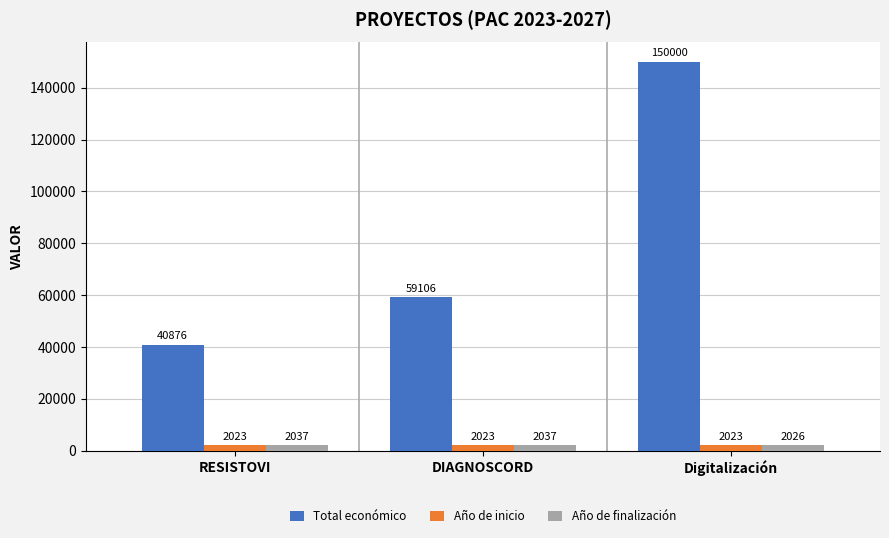

What value does the Total económico series have at DIAGNOSCORD, to the nearest 10?

59110